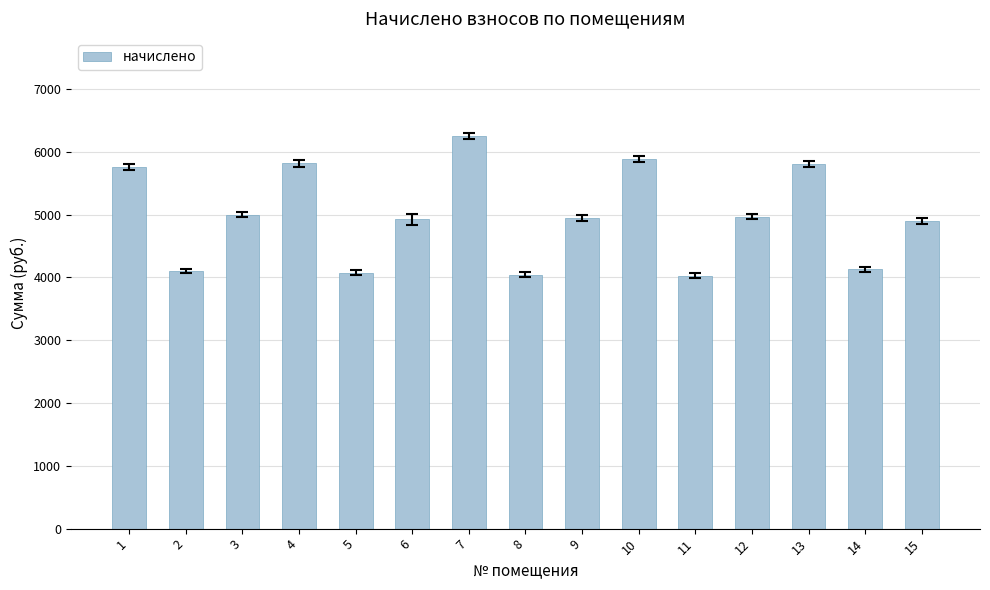

Does the chart contain stacked bars?

No